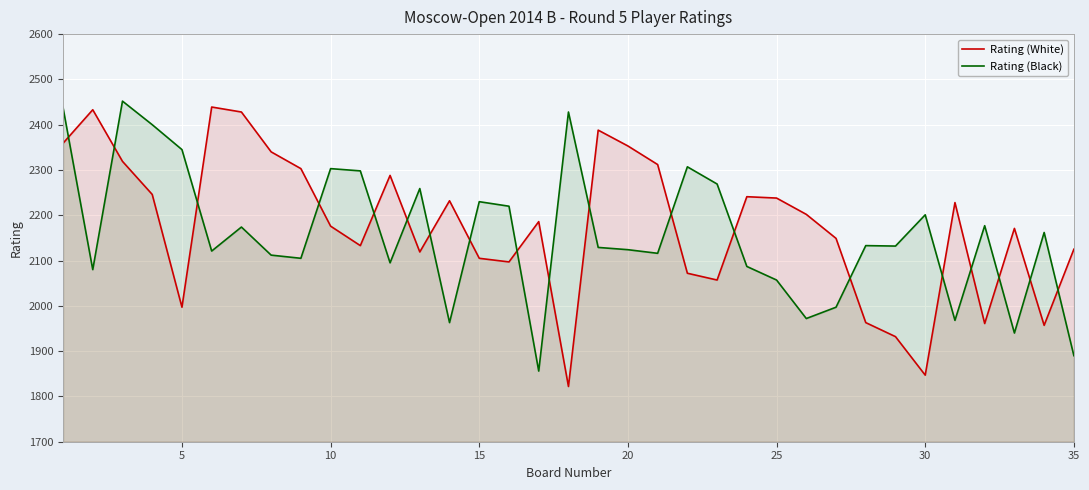

After their last crossing, which series has the higher values: Rating (White) or Rating (Black)?

Rating (White)